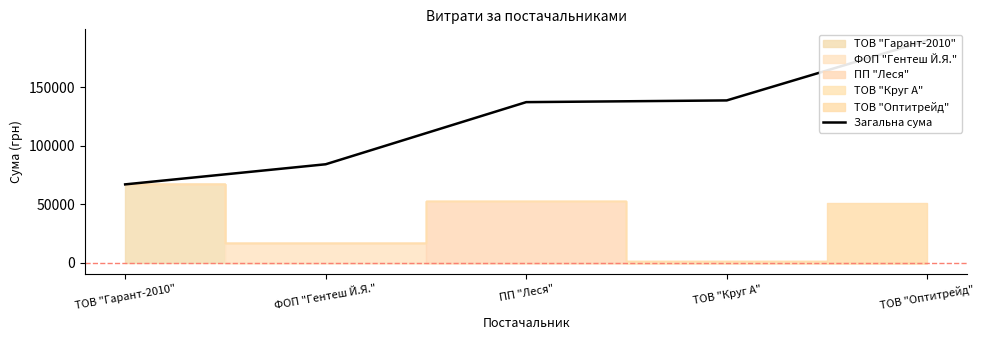

Which has a higher value, ТОВ "Оптитрейд" or ФОП "Гентеш Й.Я."?

ТОВ "Оптитрейд"